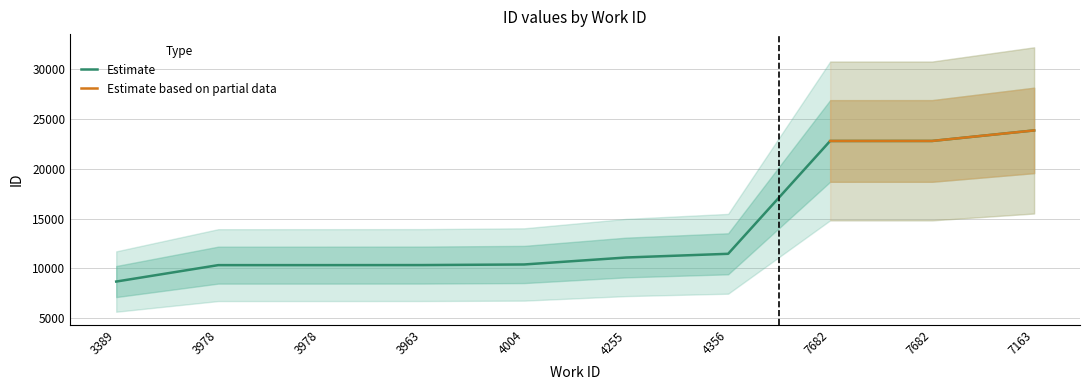

What is the approximate value at 3978, to the nearest 100?

10300